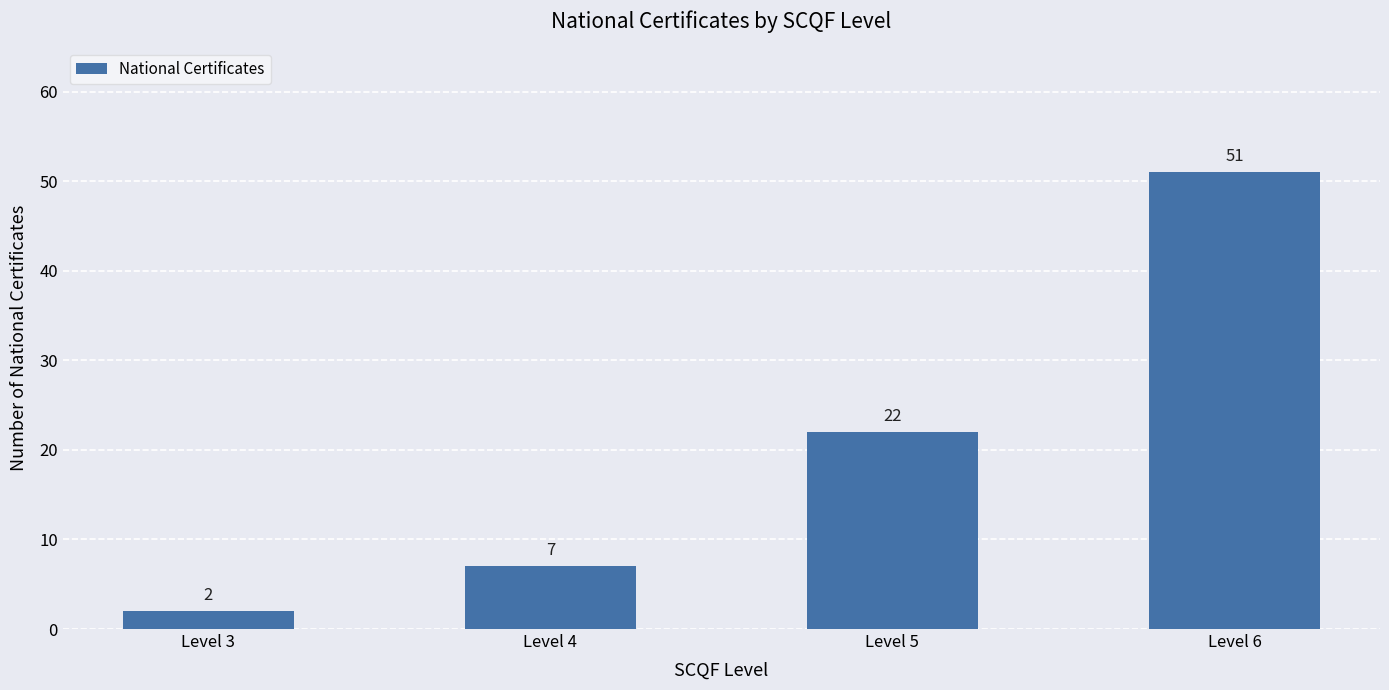

What is the difference between the second highest and second lowest values?

15